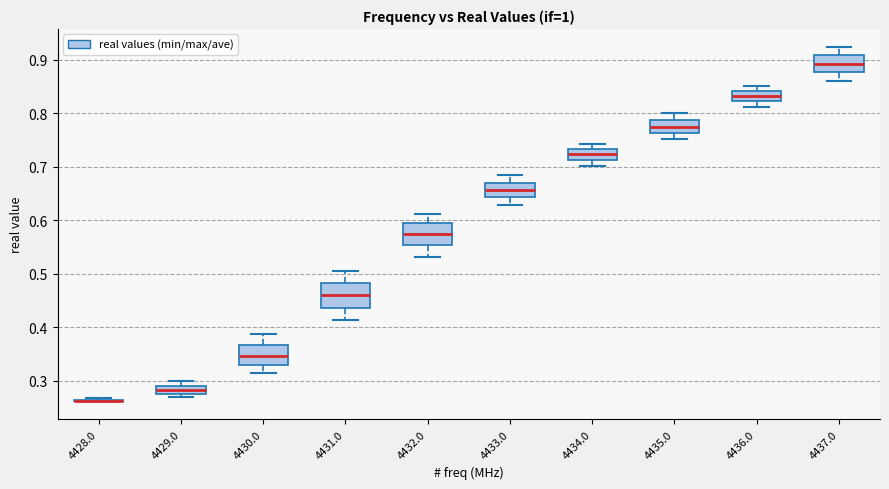

Where is the lower edge of the box at x = 4431.0 on the y-axis? The values are not printed on the chart, so give them approximately, as read against the axis.

0.44